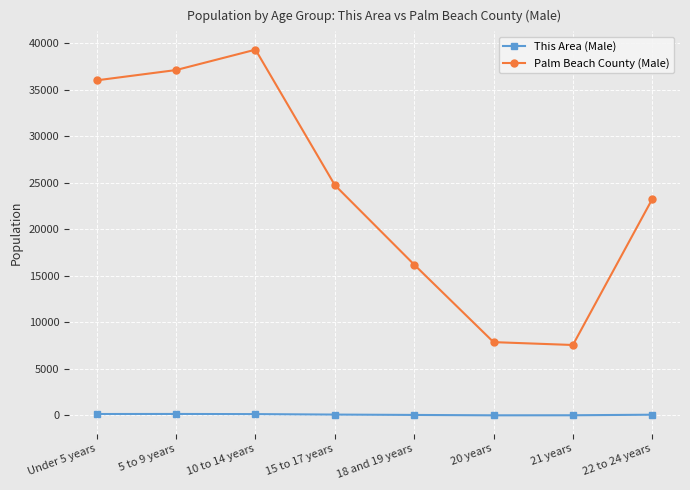

Which category has the highest value across all series?

10 to 14 years